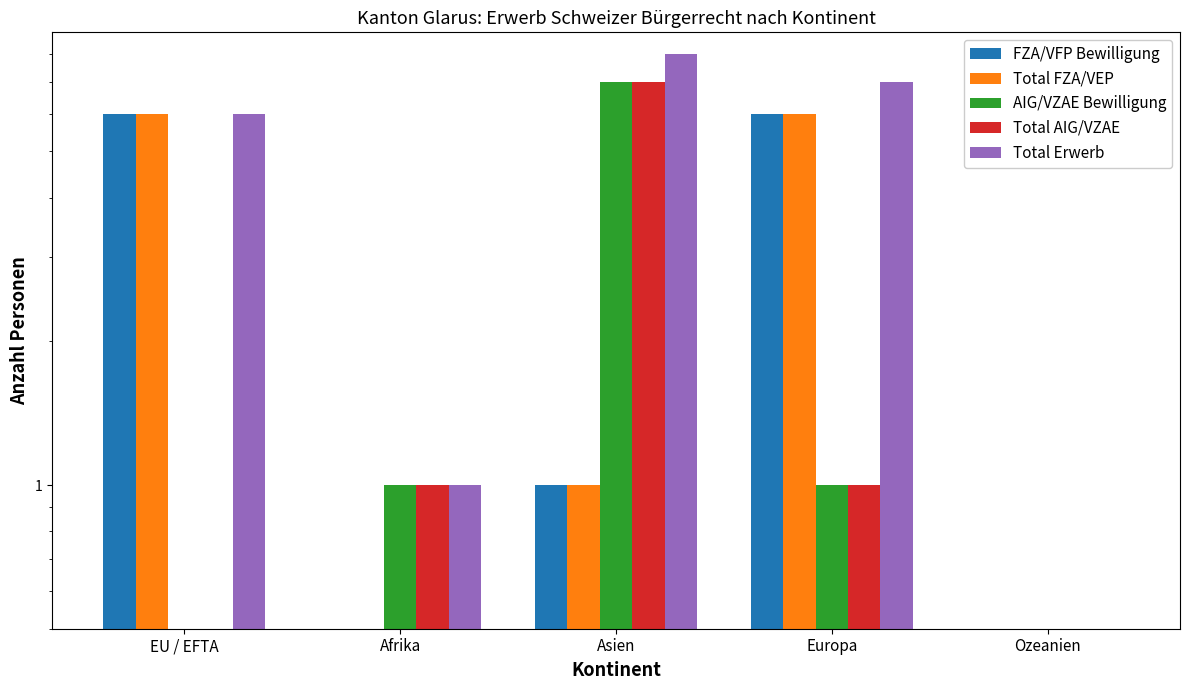

What is the label of the 3rd bar from the left?

Asien